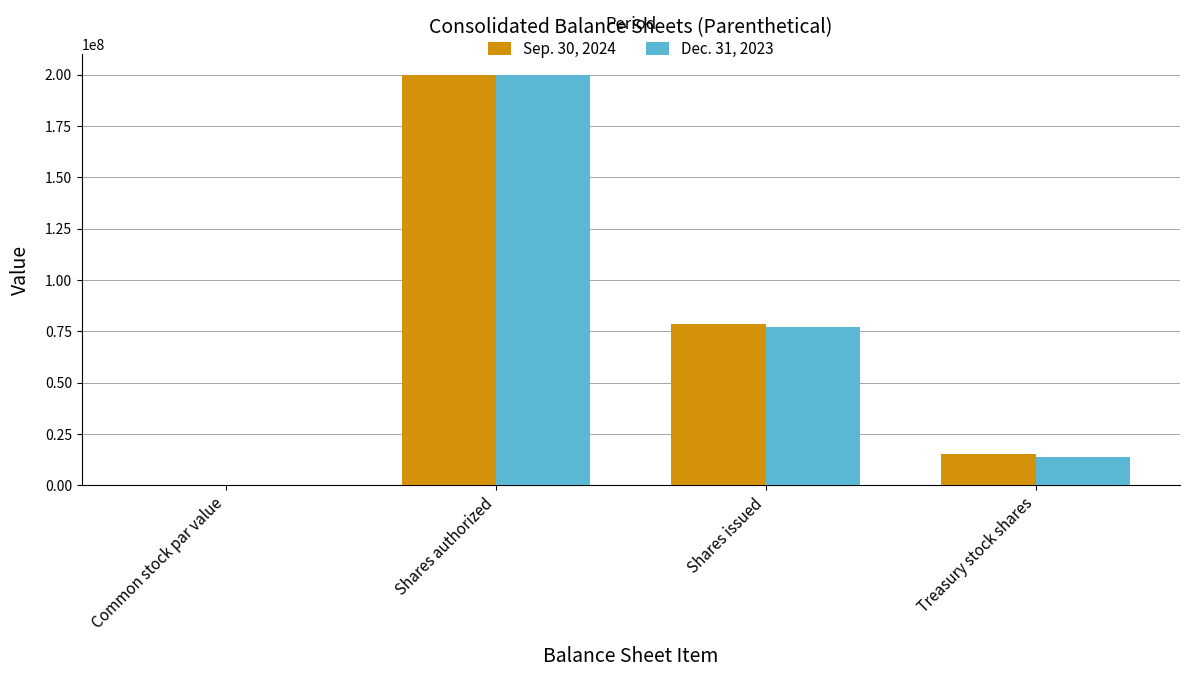

Where is Sep. 30, 2024 nearest to the value 100000000?

Shares issued